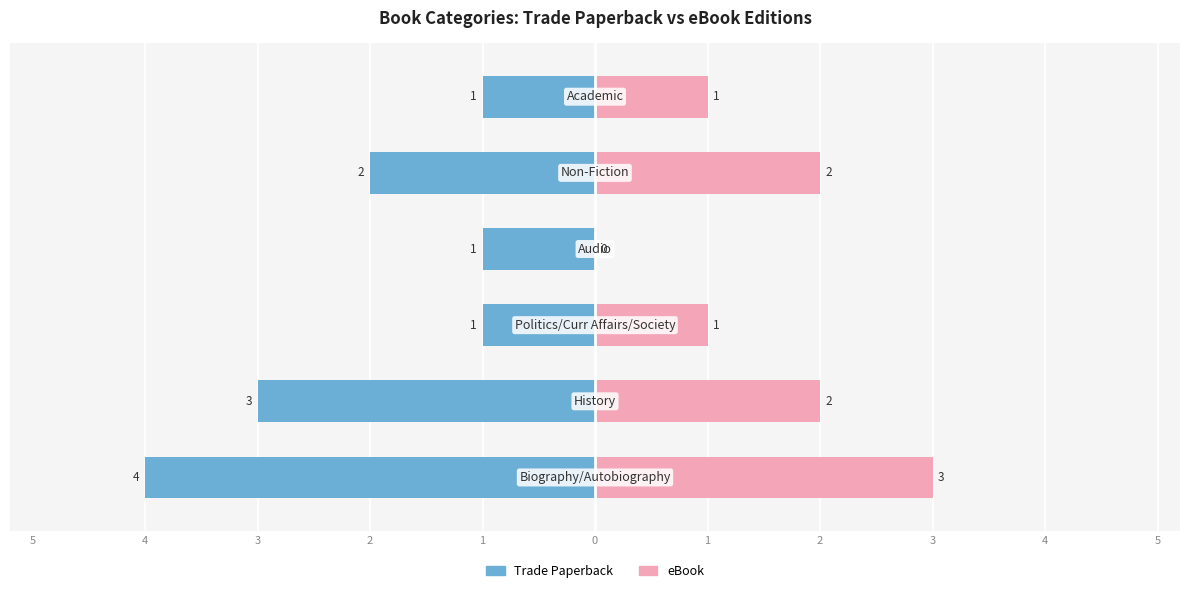

How many data points in eBook are less than 2?

3